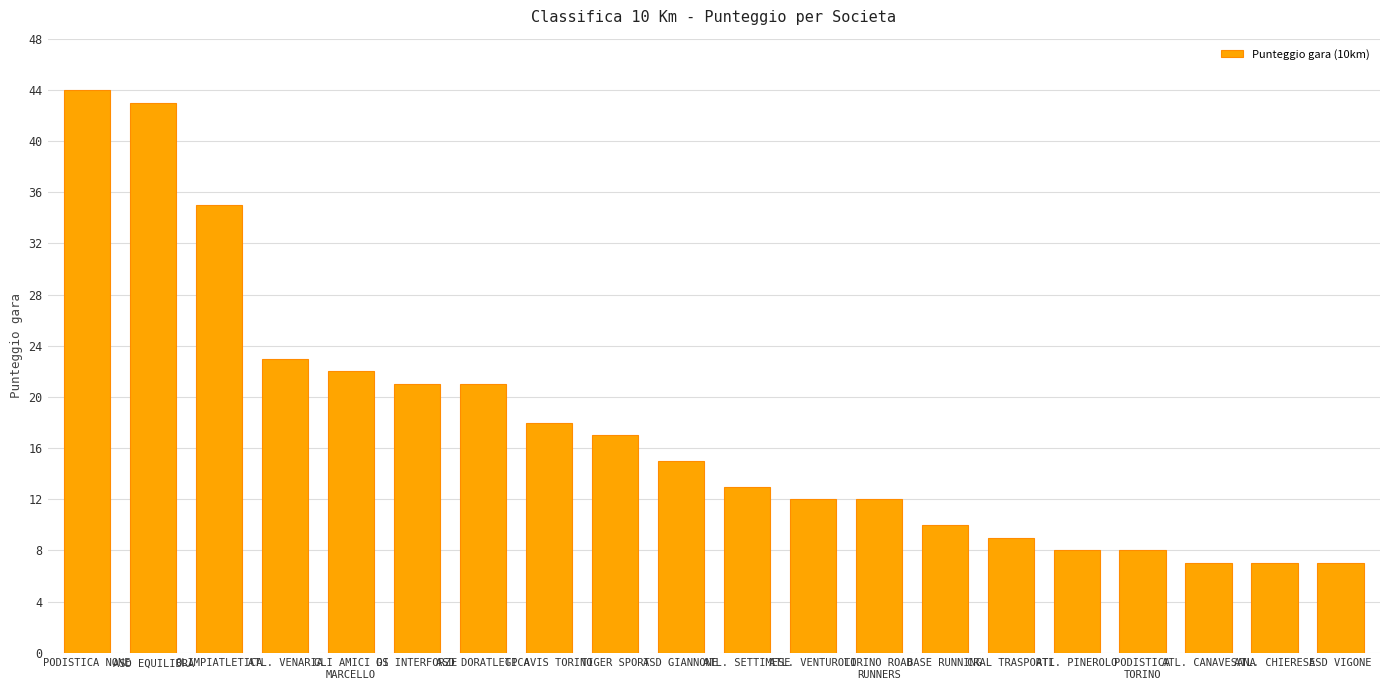

True or false: the data shows 8 at ATL. PINEROLO.

True